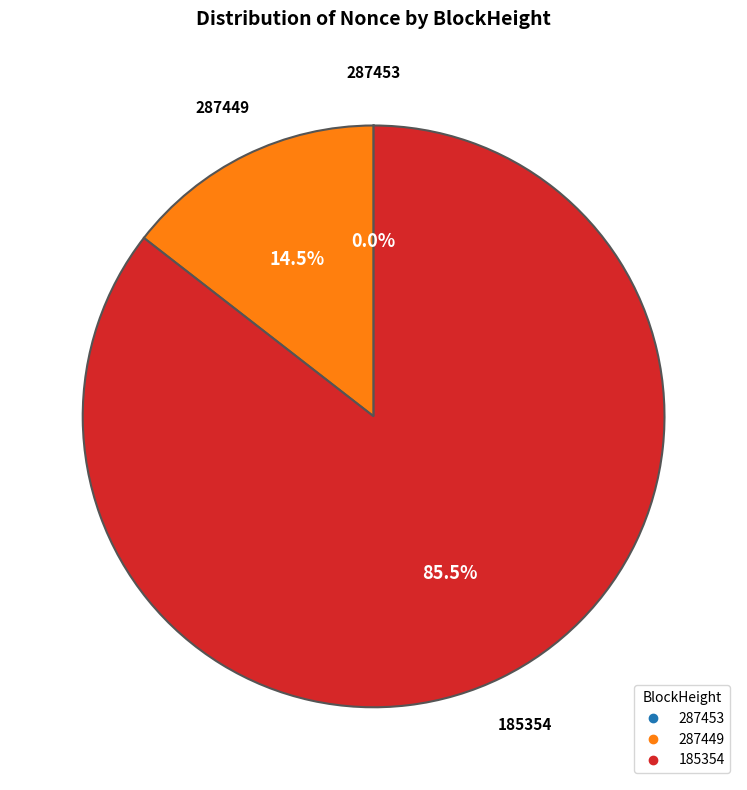

Is there a majority slice in this chart?

Yes